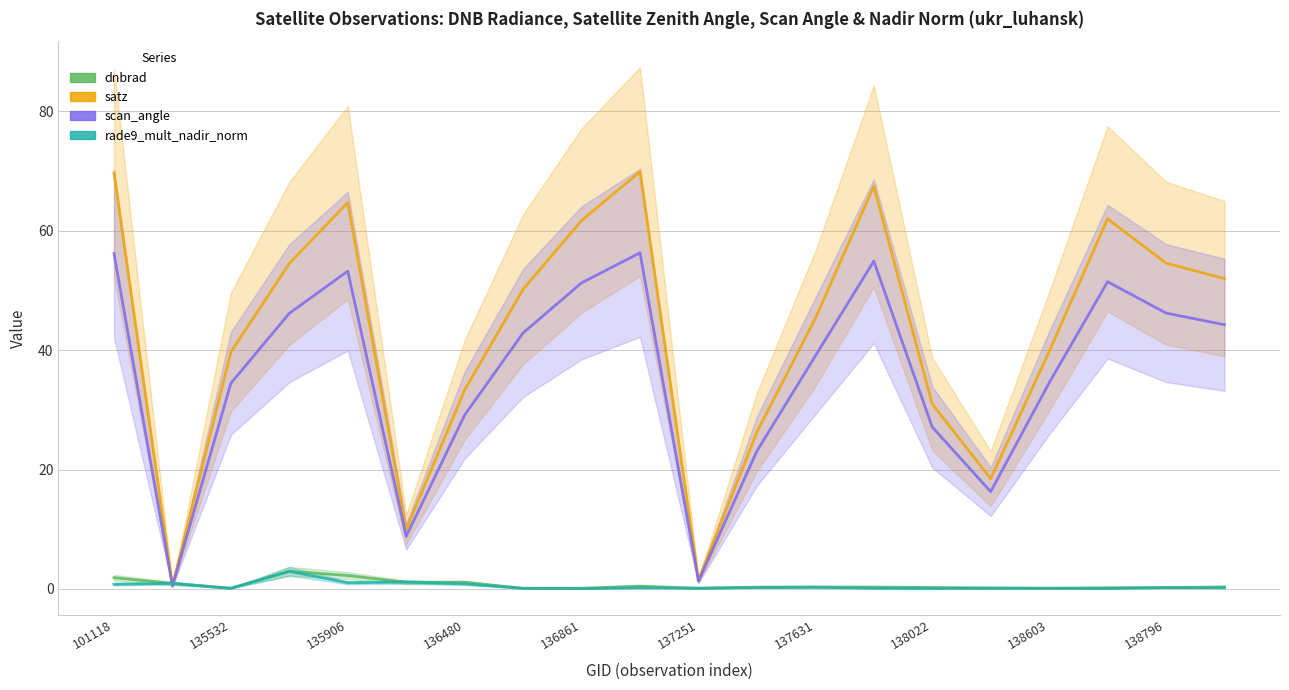

What is the total value across all series at 101118?

128.5